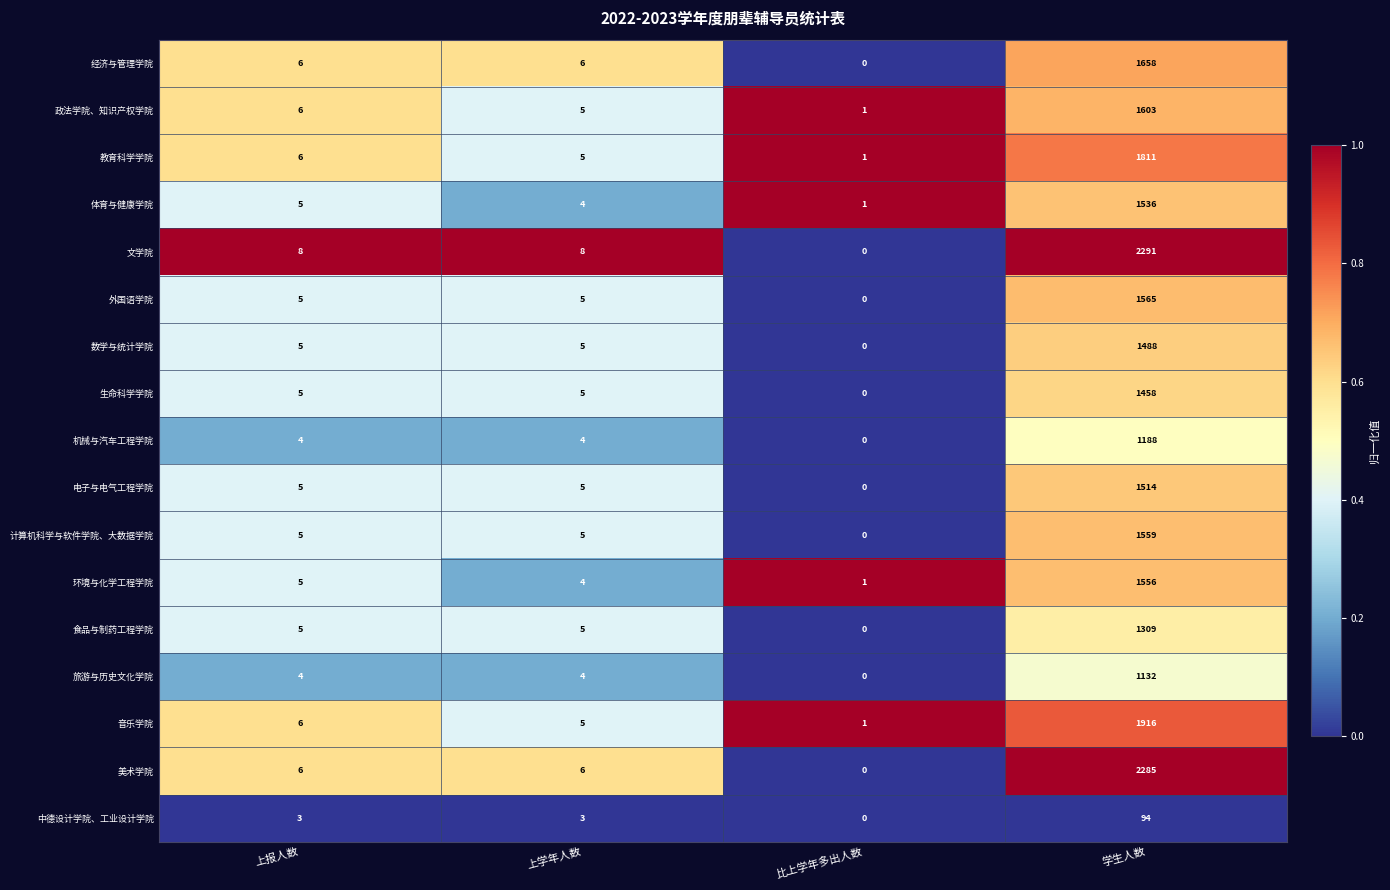

At how many categories does at least one series exceed 0?

4